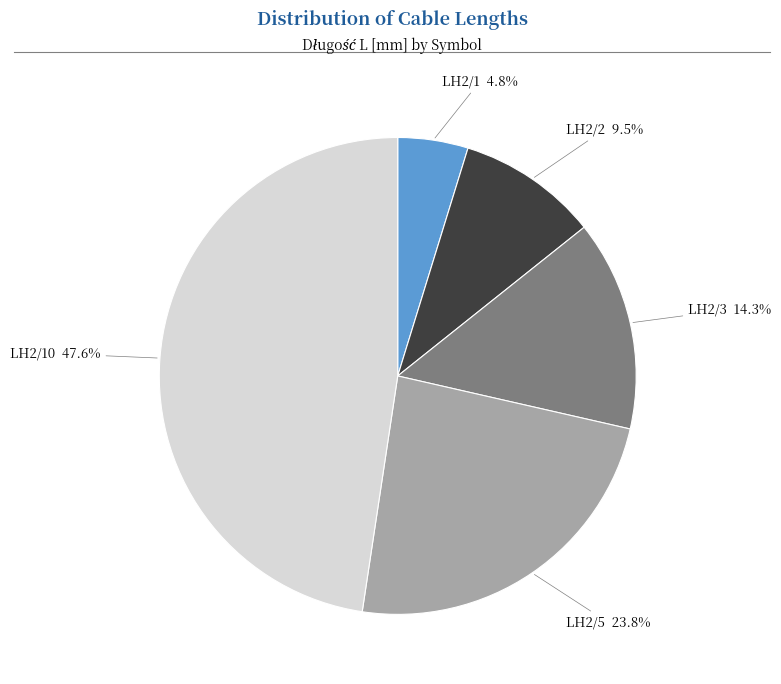

Is there a majority slice in this chart?

No